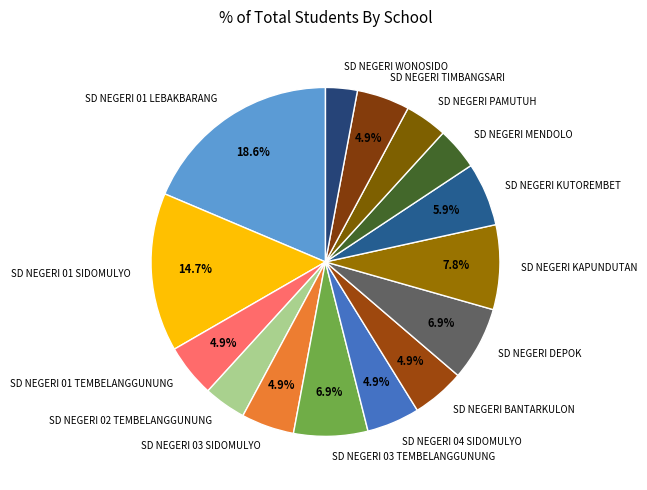

To the nearest percent, what is the average slice percentage?

7%